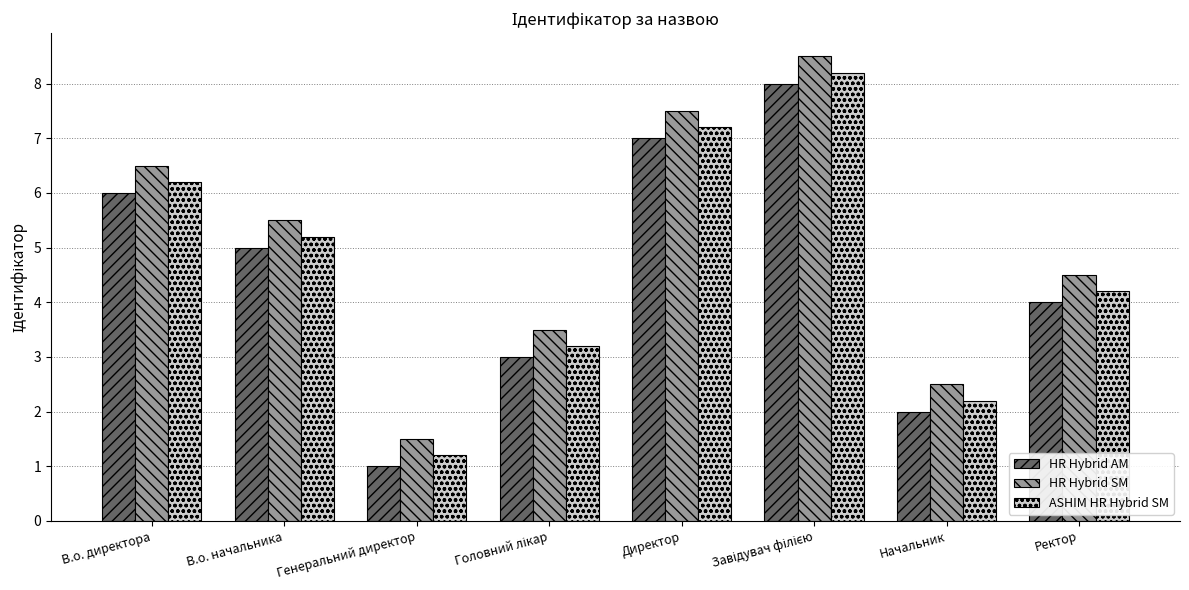

At В.о. начальника, list the series in order from smallest to largest.

HR Hybrid AM, ASHIM HR Hybrid SM, HR Hybrid SM